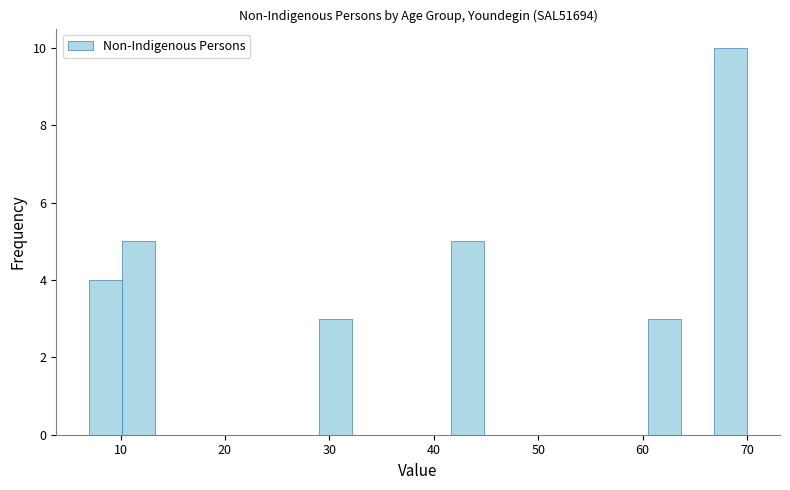

Around what value on the x-axis is the tallest bar? Give the approximate position of its centre, as read against the axis.

68